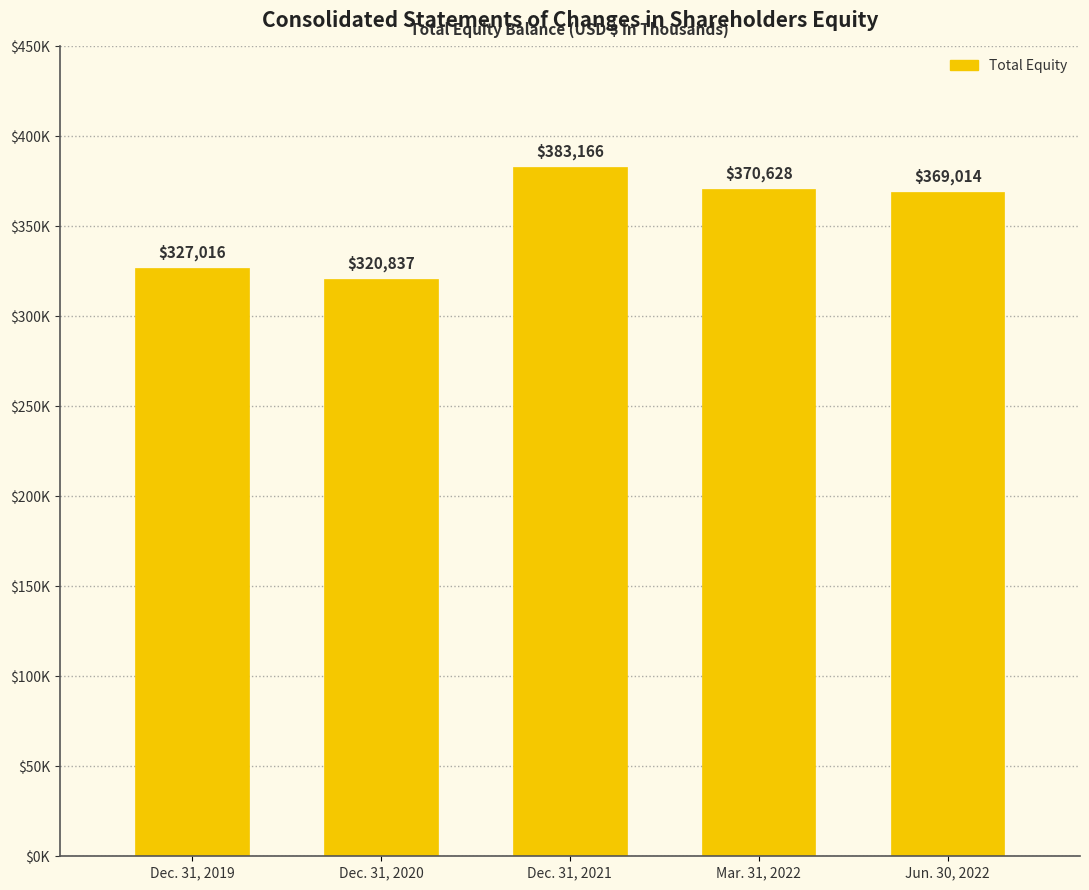

Does the chart contain any negative values?

No